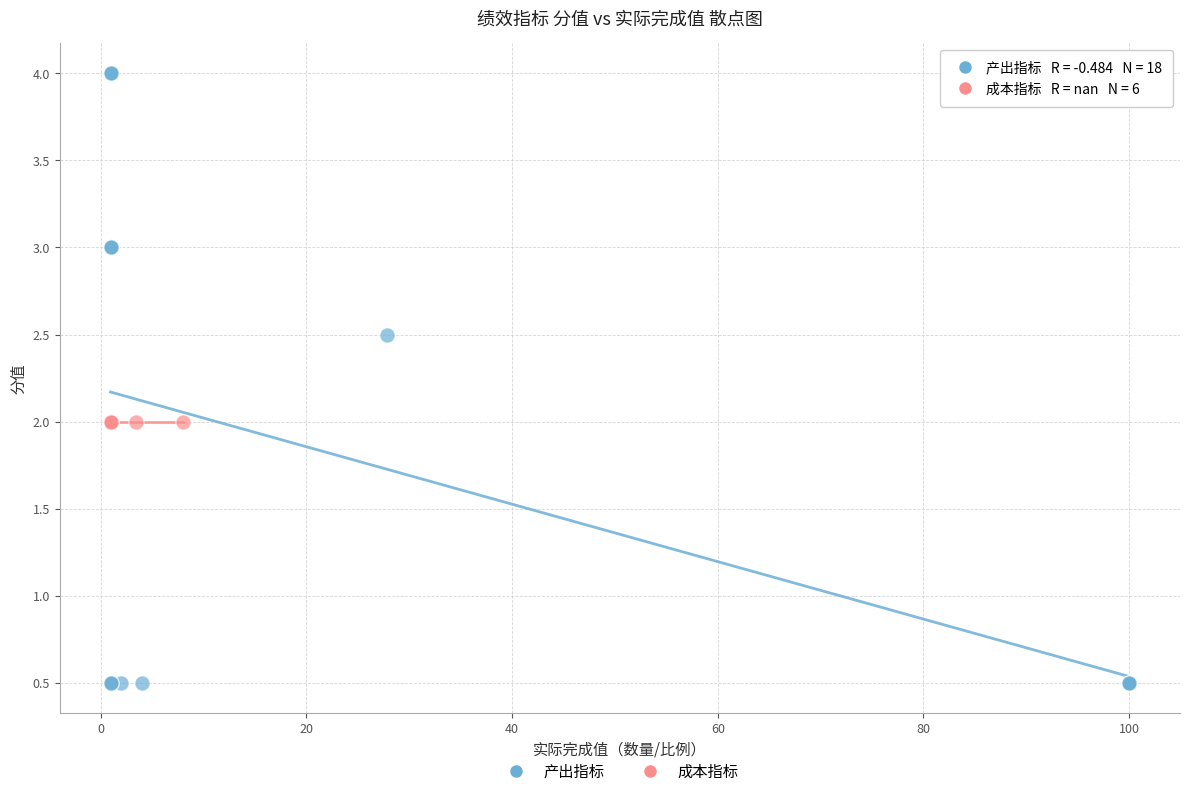

Which series reaches the maximum Y coordinate?

产出指标